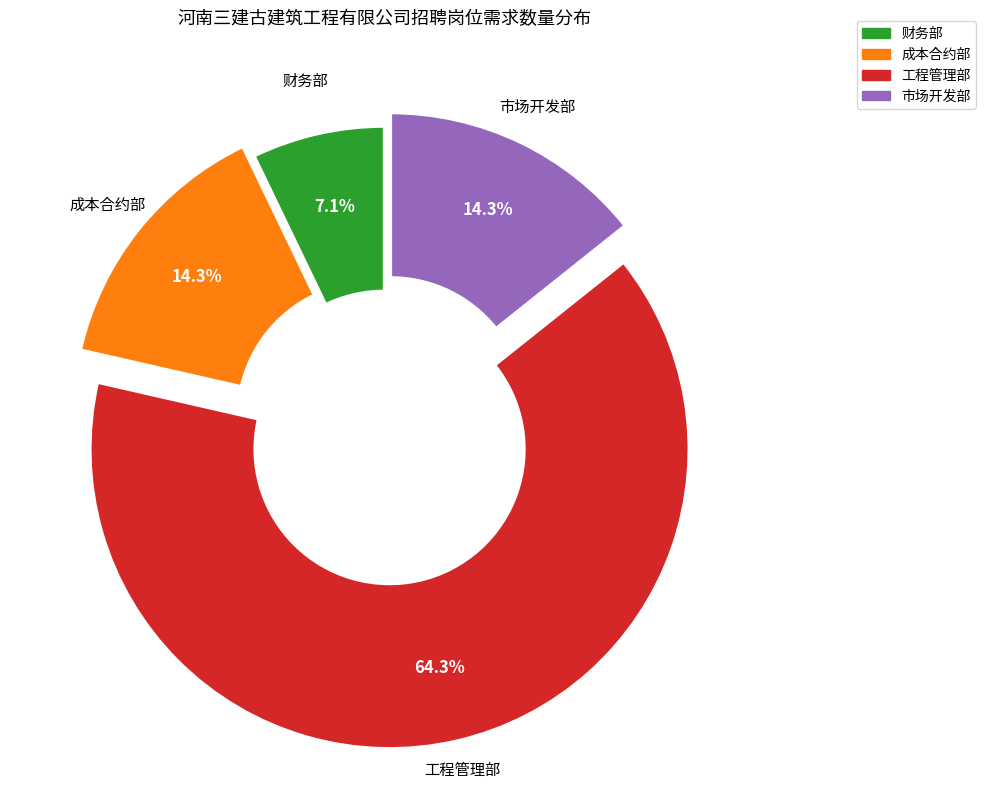

Is there any slice that represents more than half of the pie?

Yes